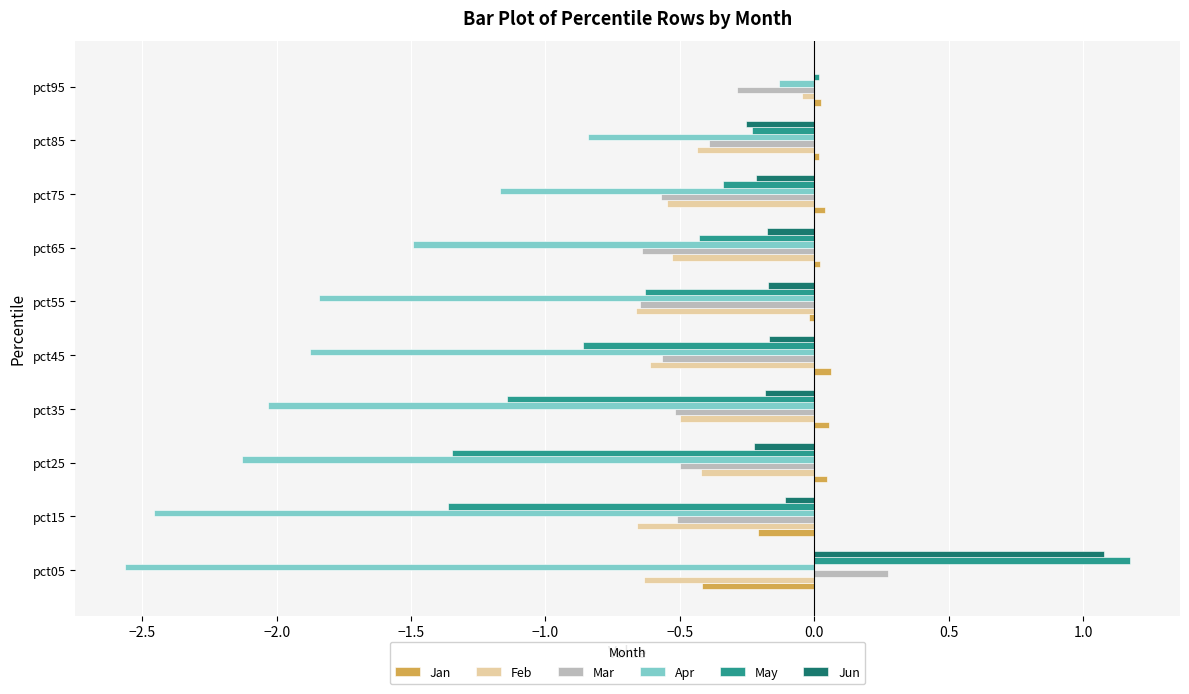

Where is May nearest to the value 0?

pct95